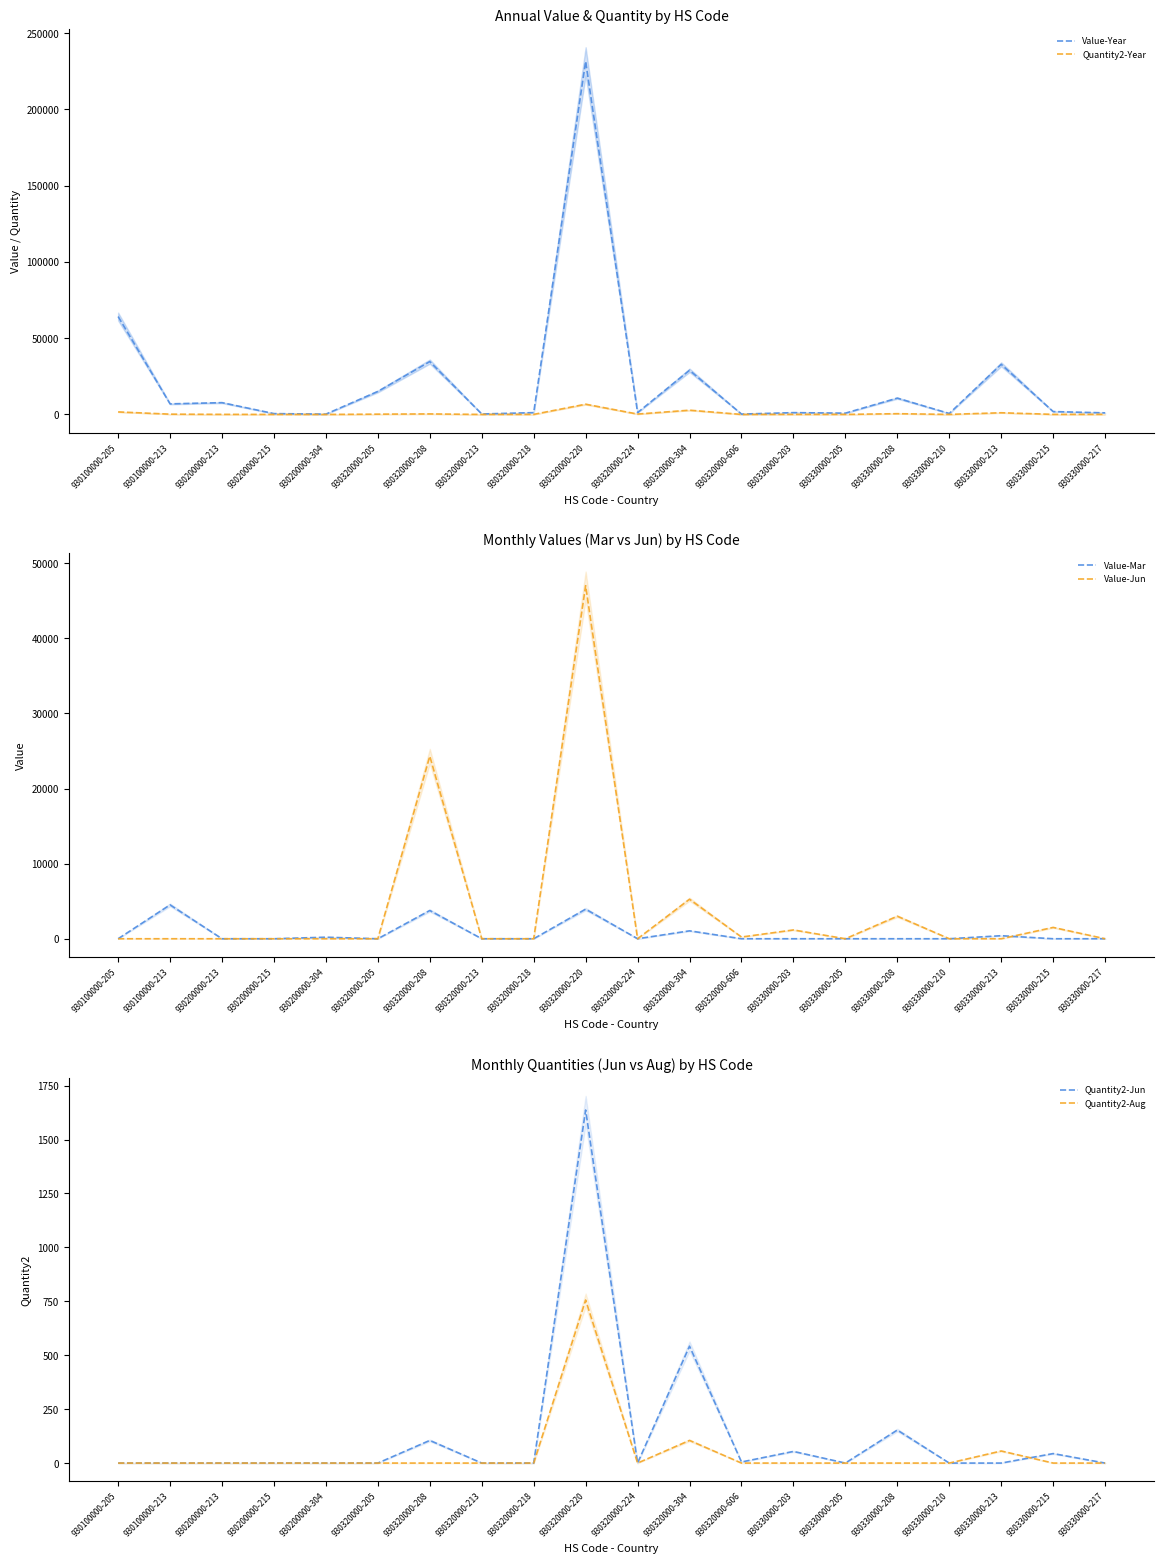

What is the average value of the Value-Jun series?

4124